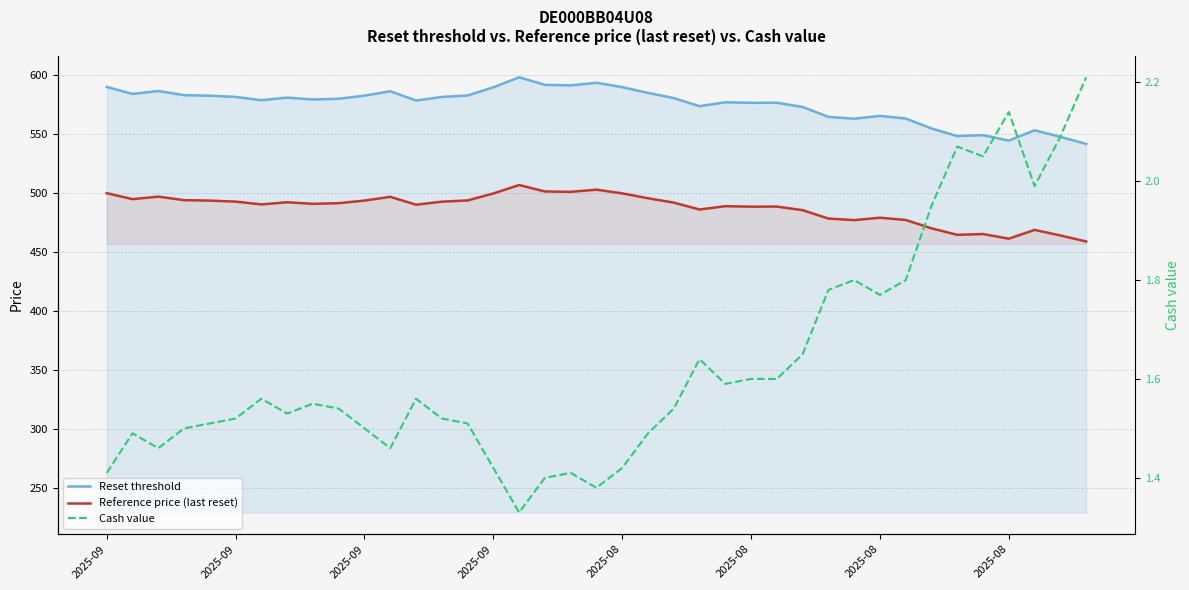

What is the difference between the maximum and minimum values in the Reset threshold series?

56.4